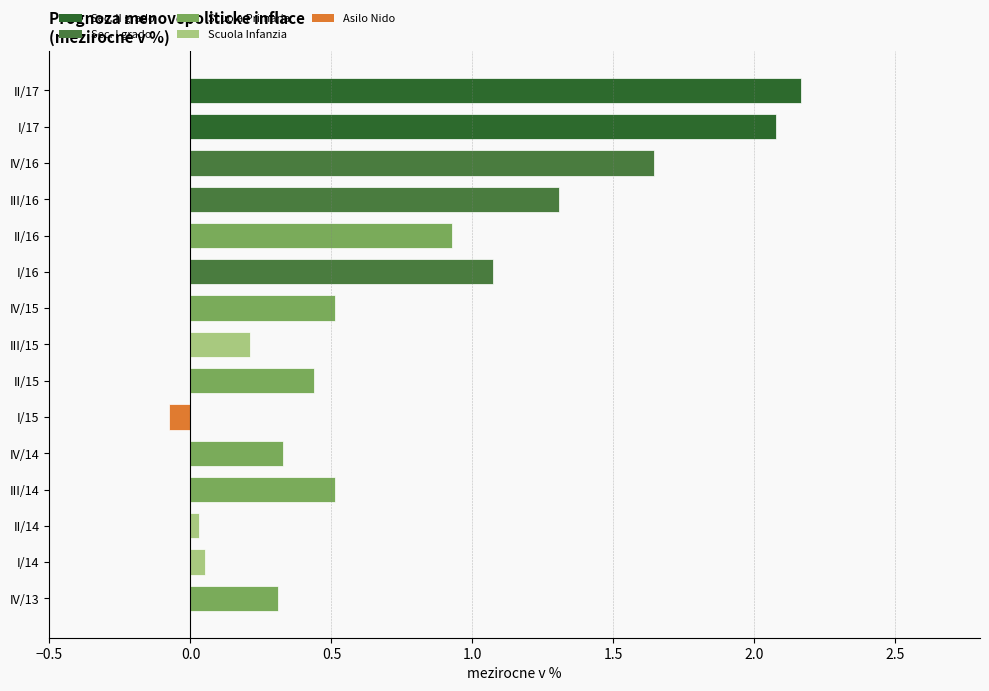

What is the difference between the values at II/16 and IV/16?

0.7